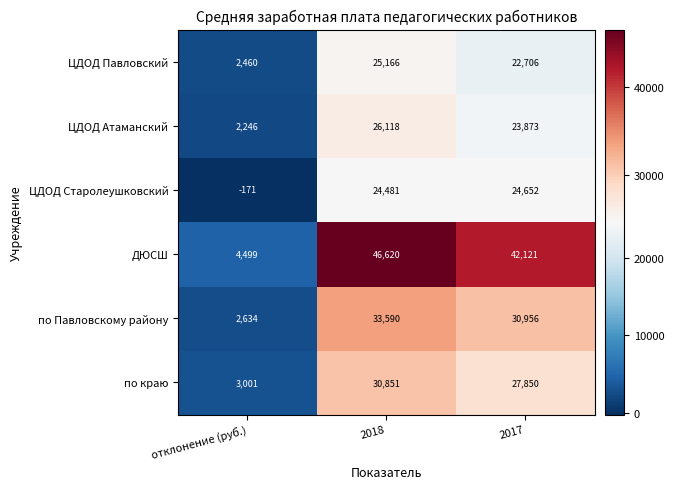

Reading right to left, list all the values displayed in this chart.

ЦДОД Павловский: 2017=22706	2018=25166	отклонение (руб.)=2460
ЦДОД Атаманский: 2017=23873	2018=26118	отклонение (руб.)=2246
ЦДОД Старолеушковский: 2017=24652	2018=24481	отклонение (руб.)=-171
ДЮСШ: 2017=42121	2018=46620	отклонение (руб.)=4499
по Павловскому району: 2017=30956	2018=33590	отклонение (руб.)=2634
по краю: 2017=27850	2018=30851	отклонение (руб.)=3001